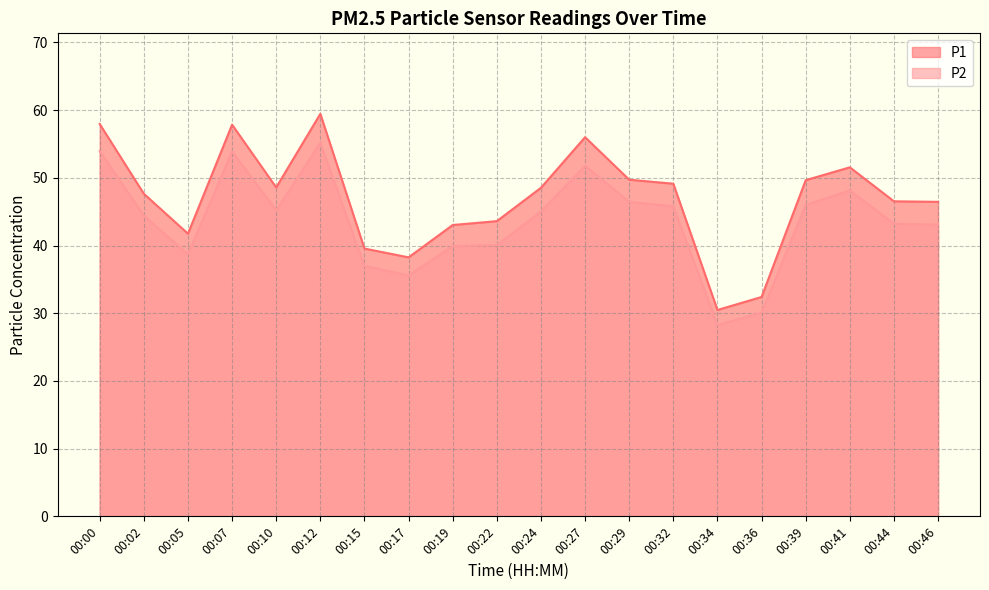

True or false: P1 and P2 intersect in this chart.

False